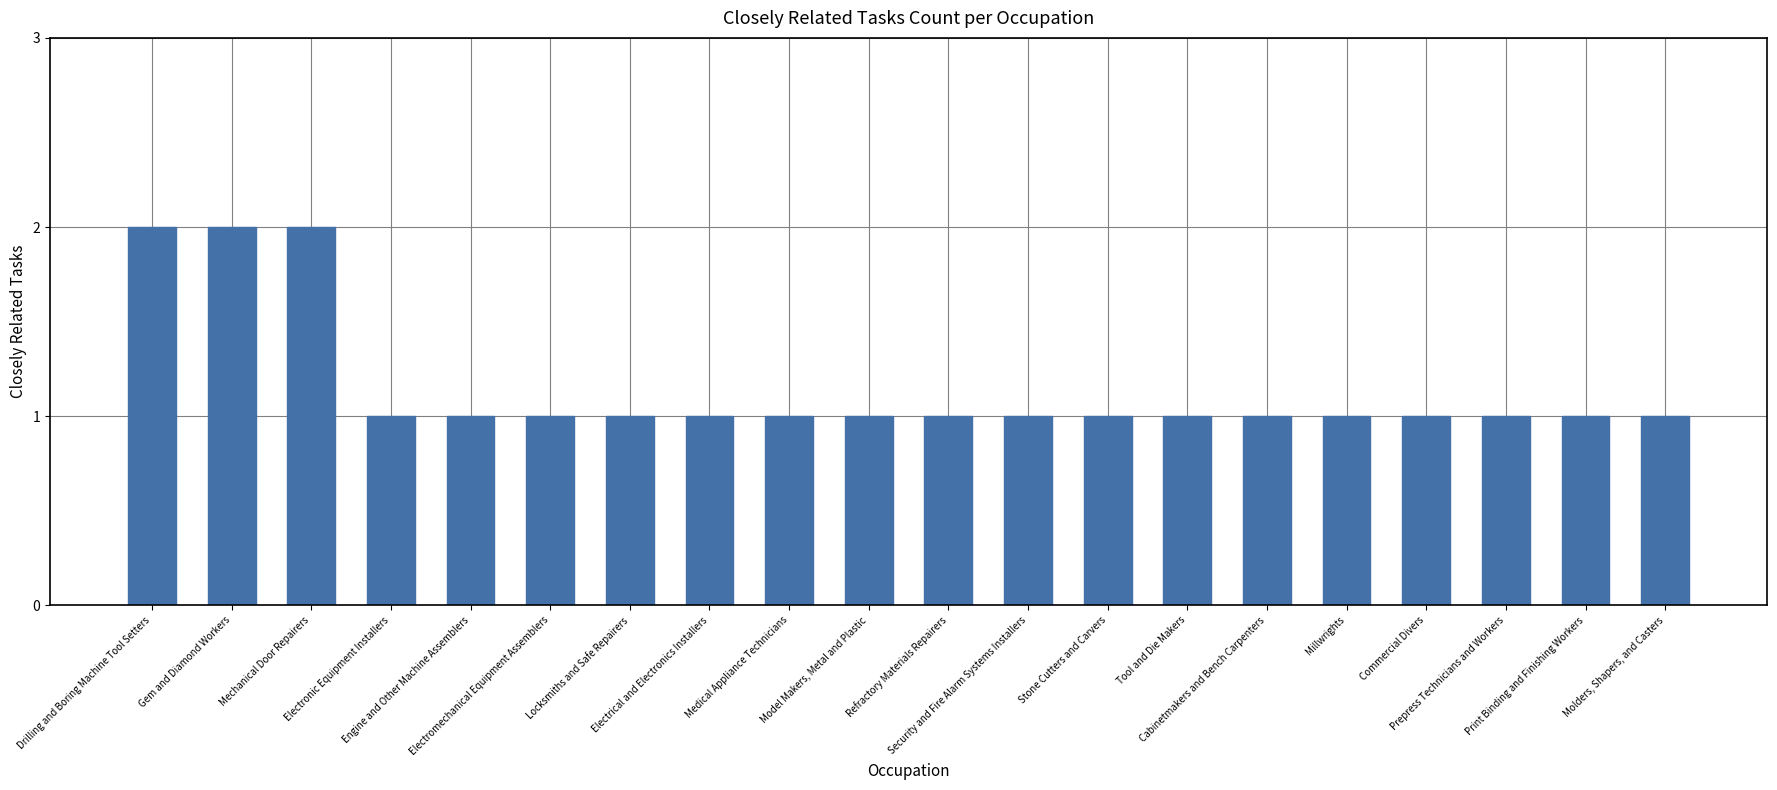

What is the label of the 18th bar from the right?

Mechanical Door Repairers